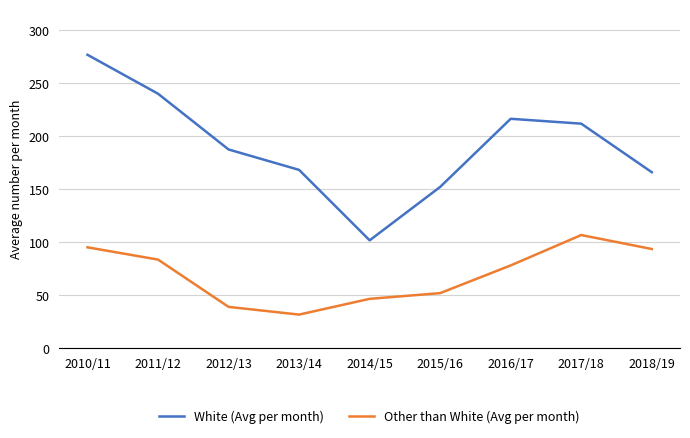

Read the White (Avg per month) value at 2013/14.

168.1